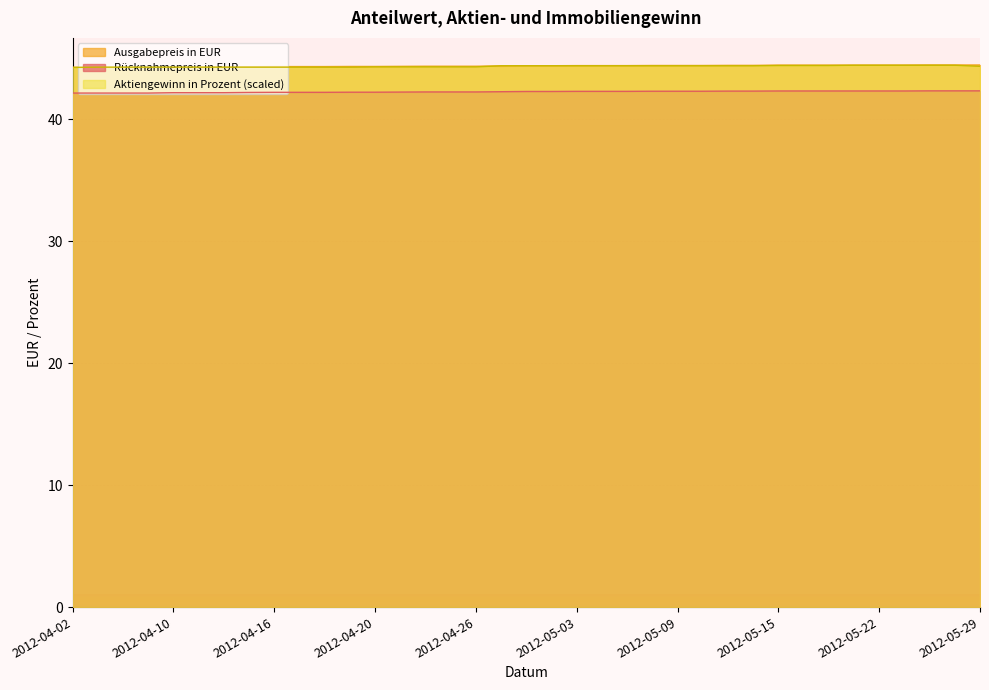

Rank the categories by Ausgabepreis in EUR value from lowest to highest.

2012-04-02, 2012-04-03, 2012-04-04, 2012-04-05, 2012-04-10, 2012-04-11, 2012-04-12, 2012-04-13, 2012-04-16, 2012-04-17, 2012-04-18, 2012-04-19, 2012-04-20, 2012-04-23, 2012-04-24, 2012-04-25, 2012-04-26, 2012-04-27, 2012-04-30, 2012-05-02, 2012-05-03, 2012-05-04, 2012-05-07, 2012-05-08, 2012-05-09, 2012-05-10, 2012-05-11, 2012-05-14, 2012-05-15, 2012-05-16, 2012-05-18, 2012-05-21, 2012-05-22, 2012-05-23, 2012-05-24, 2012-05-25, 2012-05-29